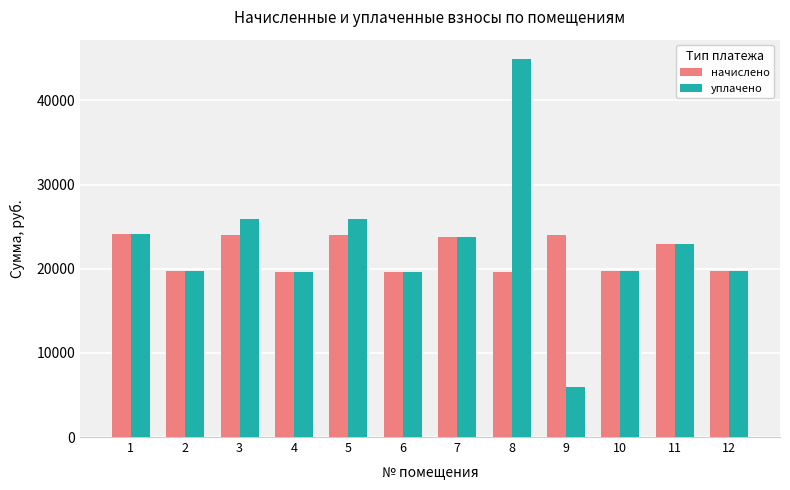

What are all the series names shown in the legend?

начислено, уплачено